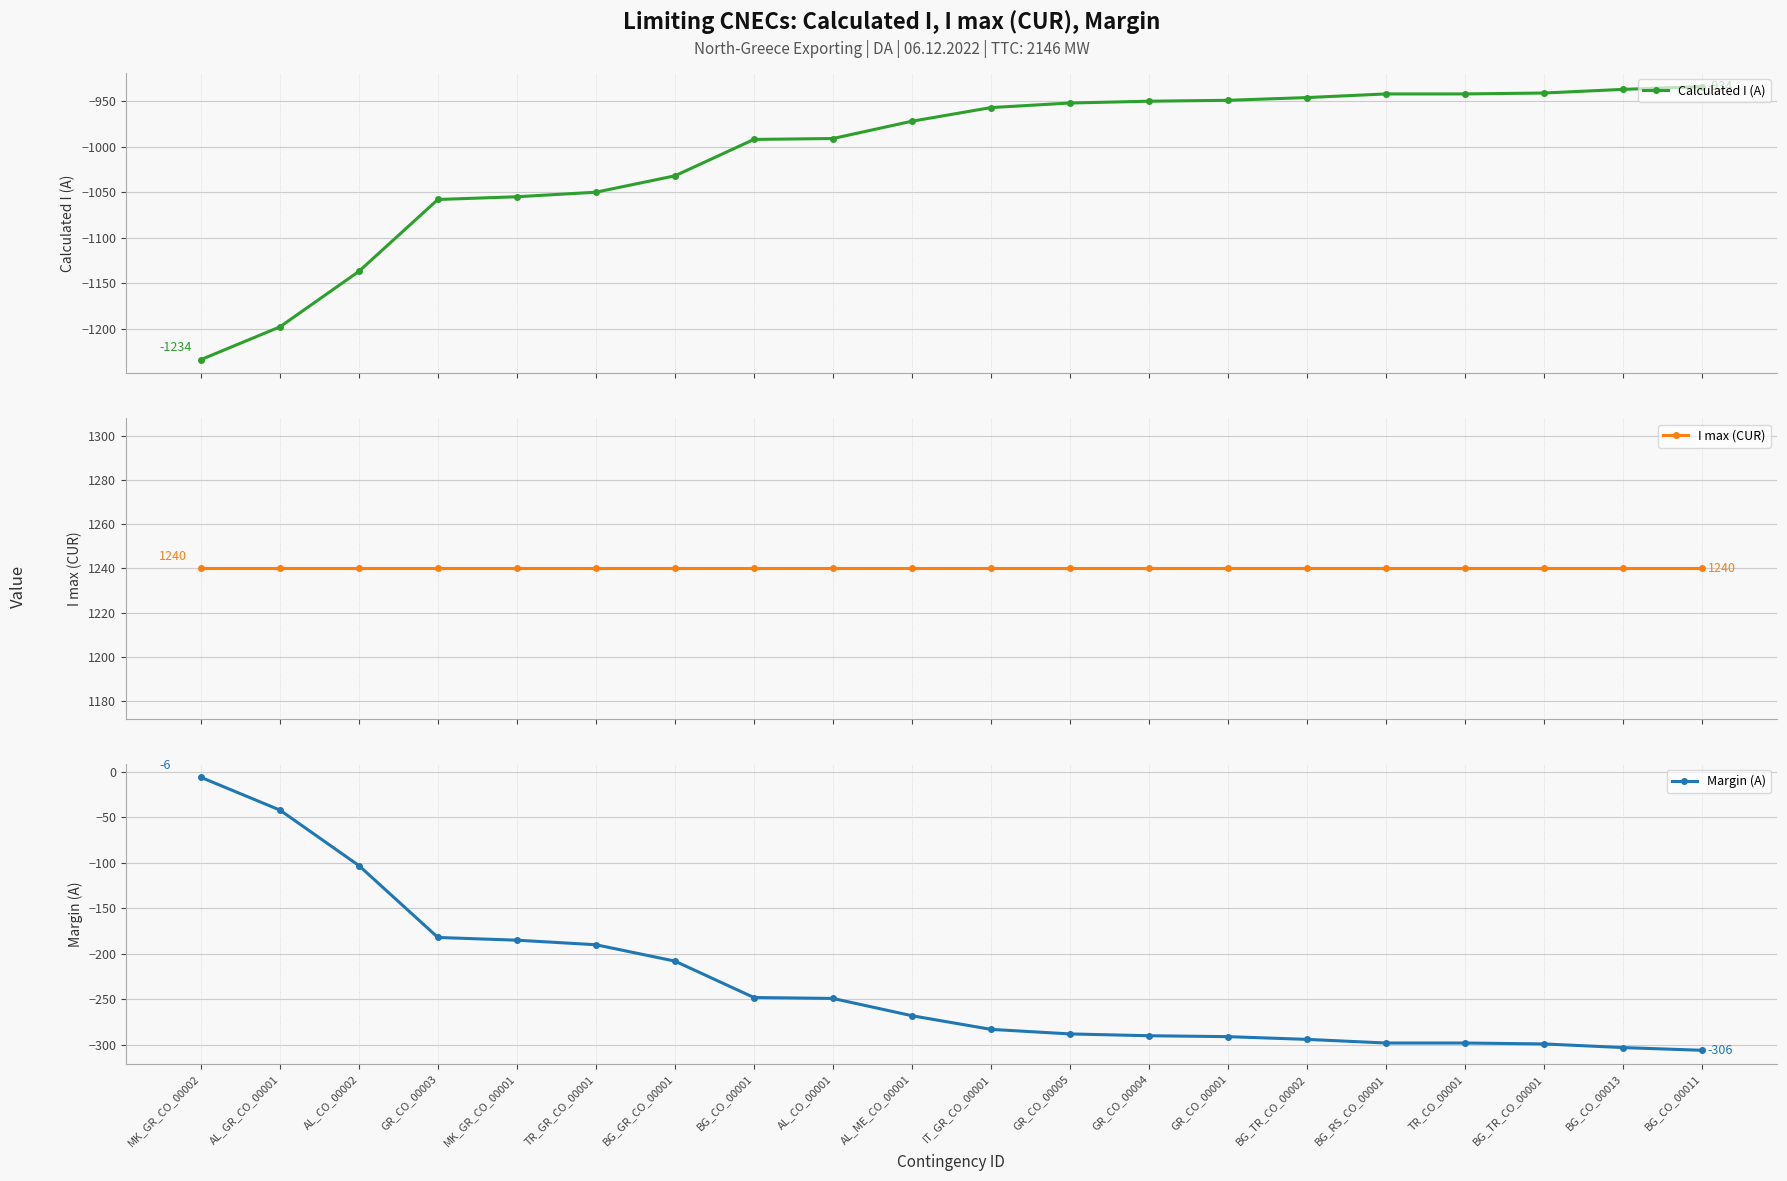

True or false: I max (CUR) has a value of 1240 at TR_CO_00001.

True